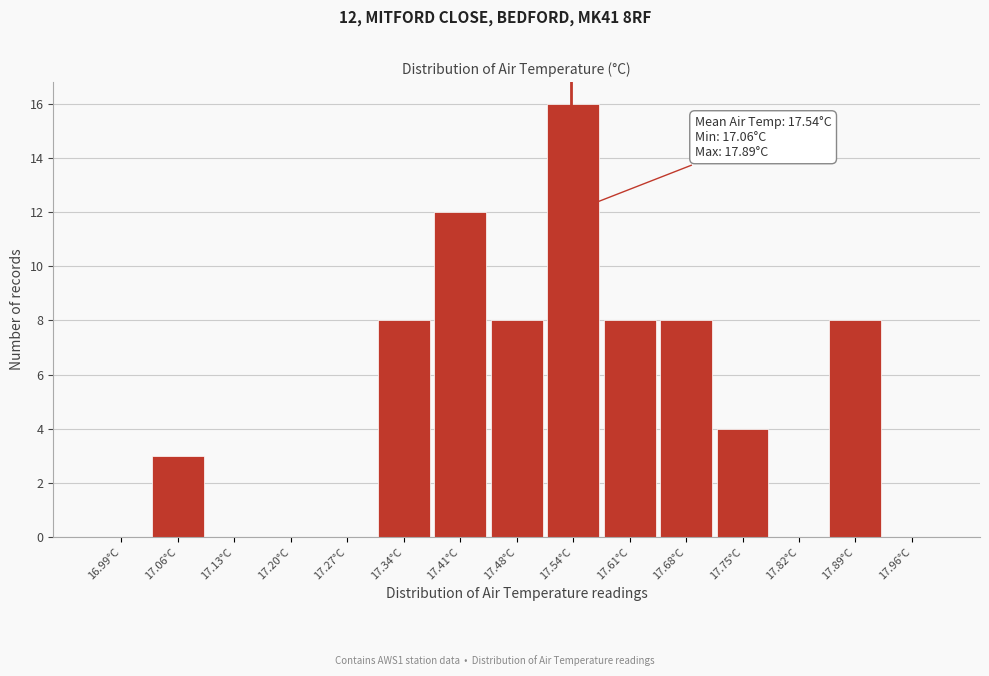

Over which range of the x-axis is the bar tallest?

17.51 to 17.58